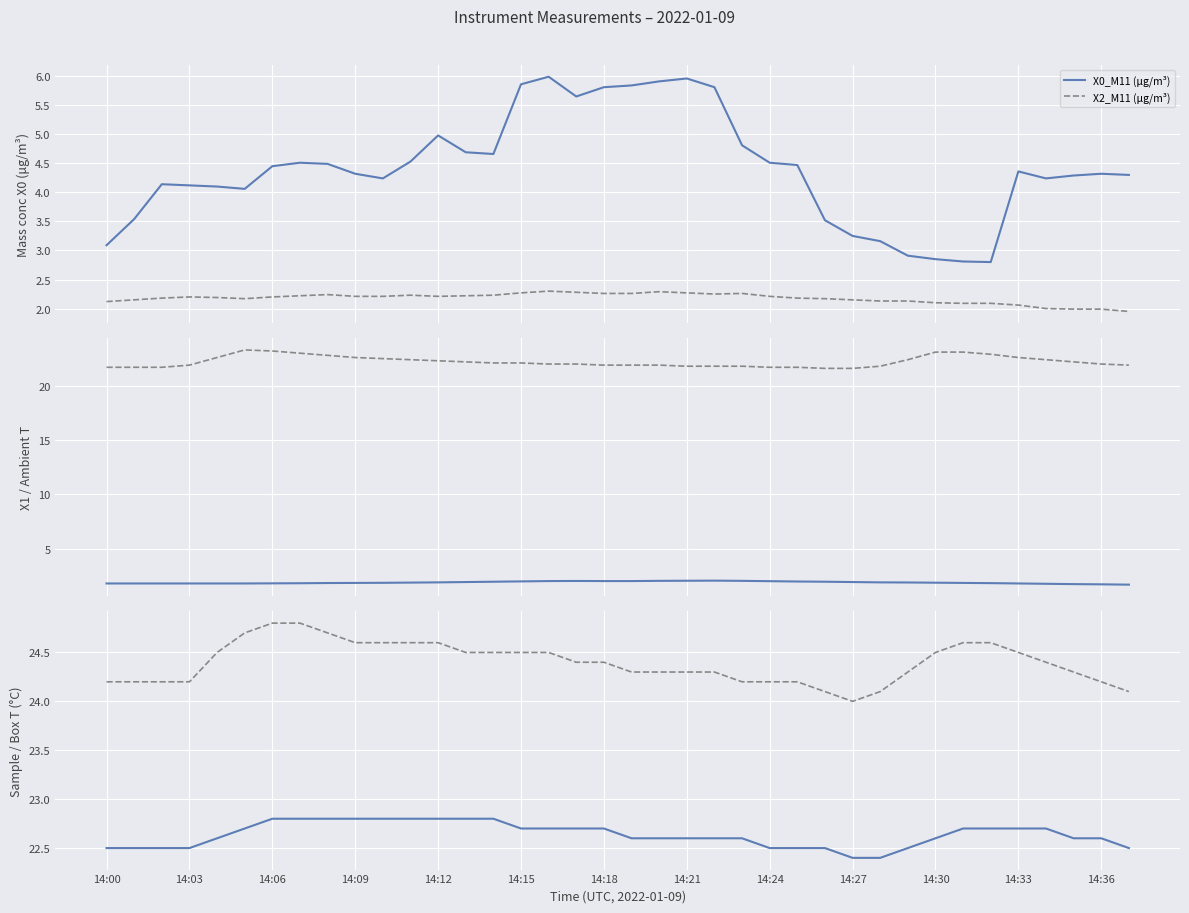

True or false: X2_M11 (μg/m³) and X0_M11 (μg/m³) cross at least once.

False